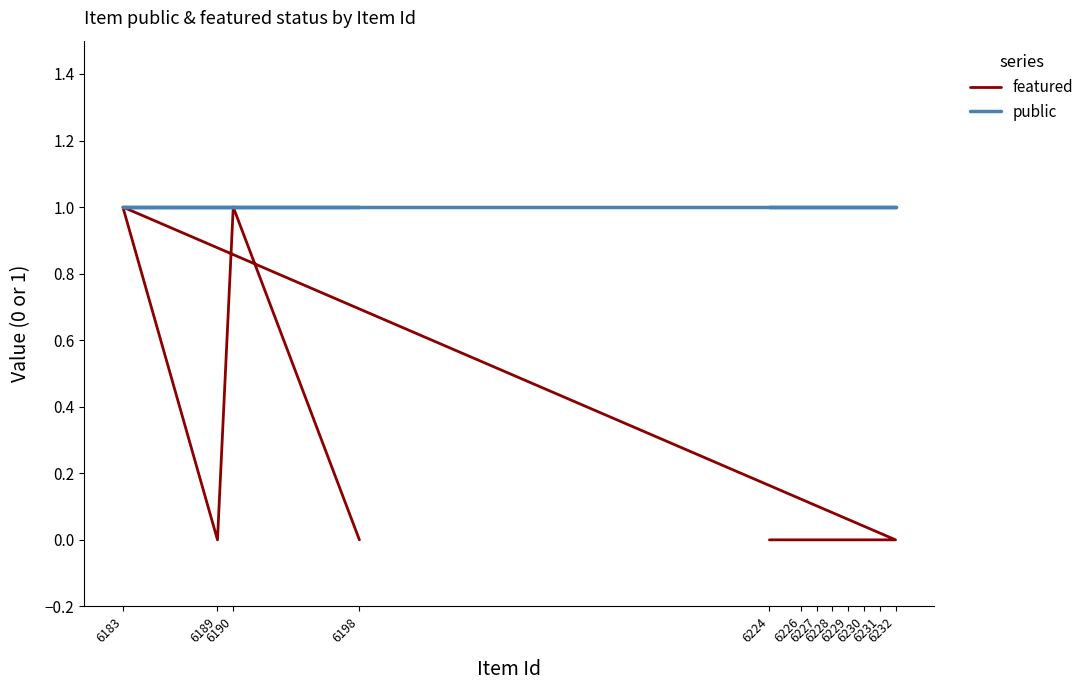

Which series has the largest range (max minus min)?

featured